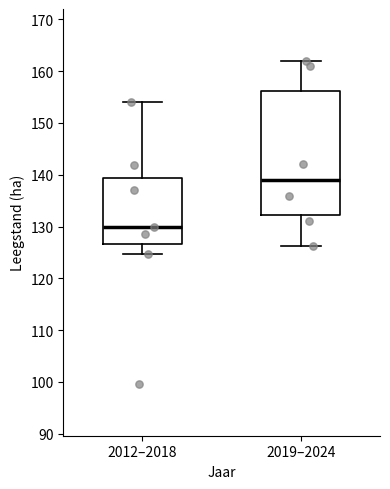

Comparing the boxes themselves (not the whiskers), which one is the tallest?

2019–2024